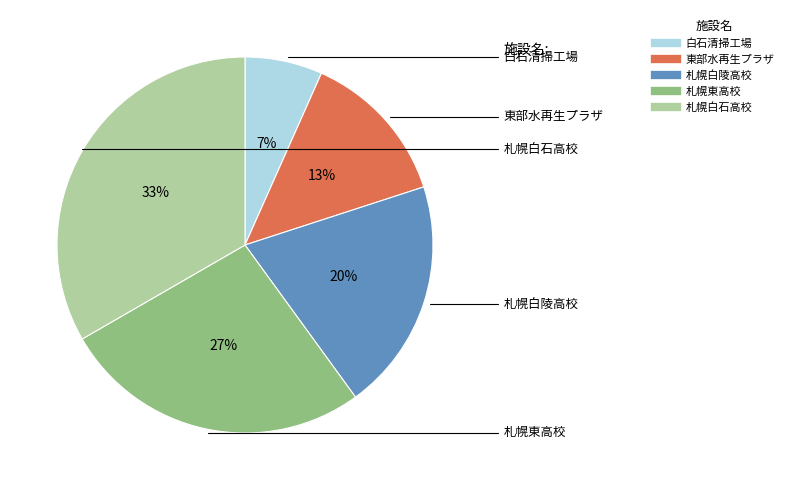

Does 札幌白陵高校 account for over 50% of the chart?

No